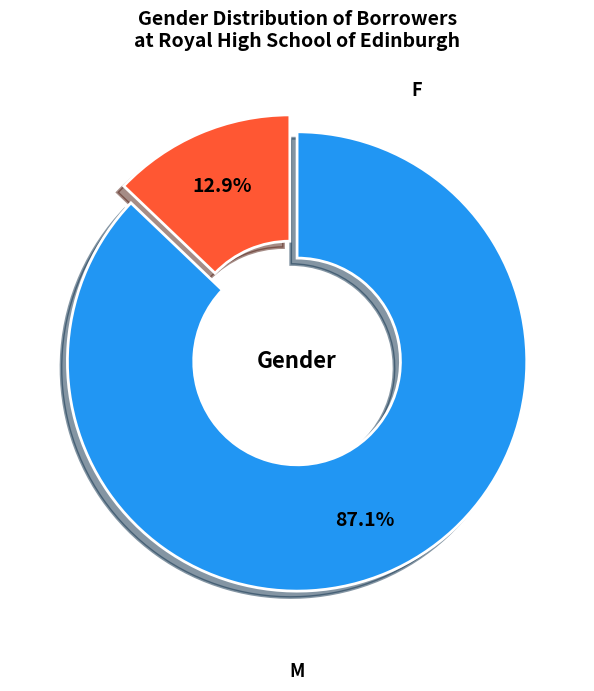

Is there any slice that represents more than half of the pie?

Yes